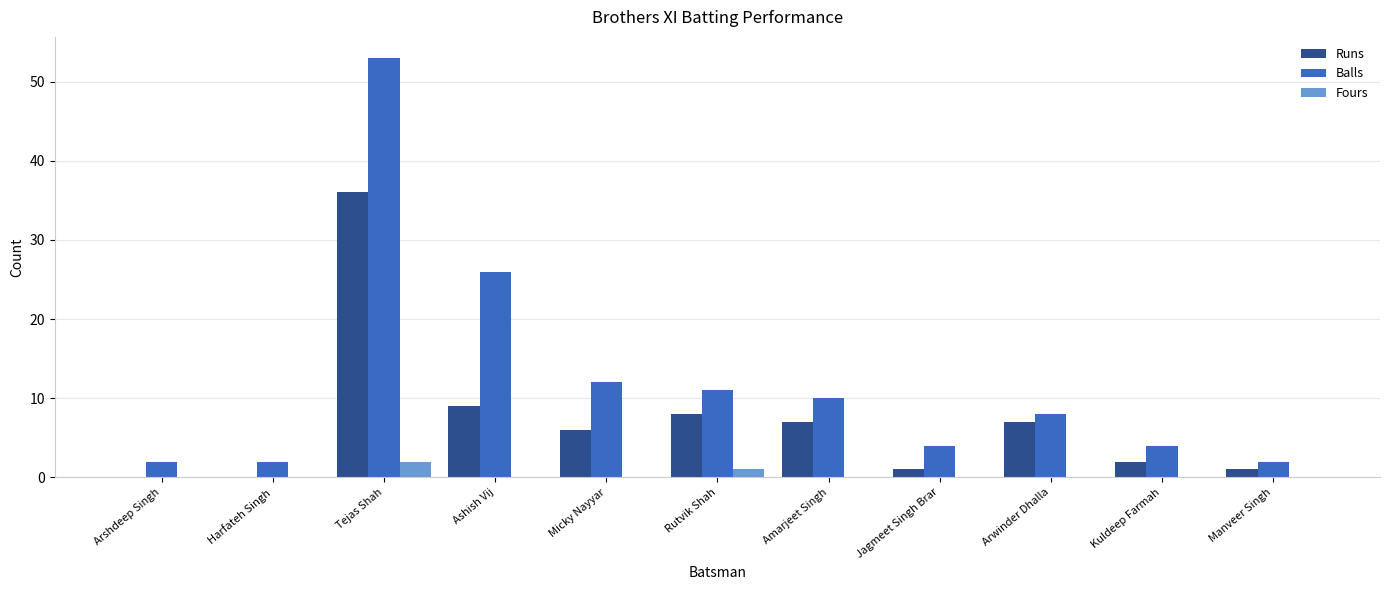

The Balls series shows 2 at Manveer Singh. True or false?

True